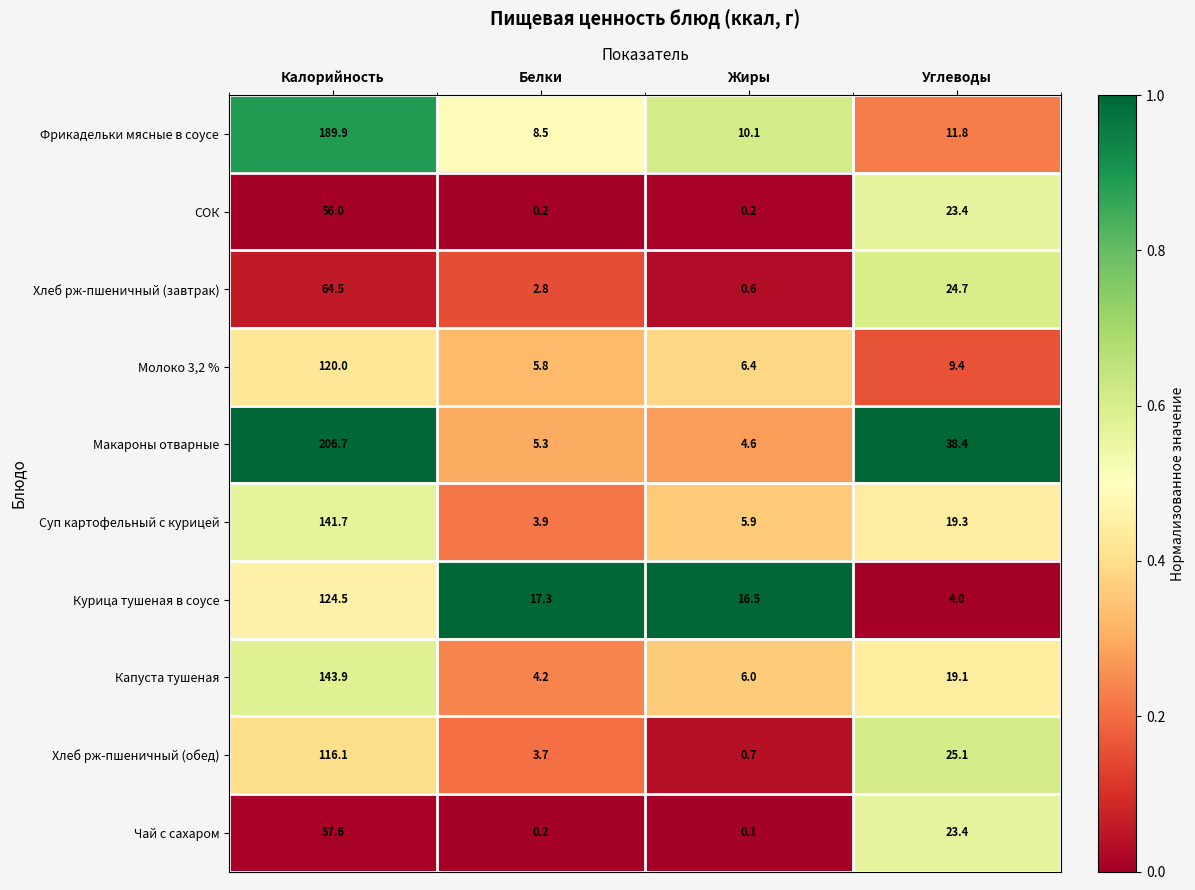

Rank the series by their maximum value, from highest to lowest.

Макароны отварные, Фрикадельки мясные в соусе, Капуста тушеная, Суп картофельный с курицей, Курица тушеная в соусе, Молоко 3,2 %, Хлеб рж-пшеничный (обед), Хлеб рж-пшеничный (завтрак), Чай с сахаром, СОК